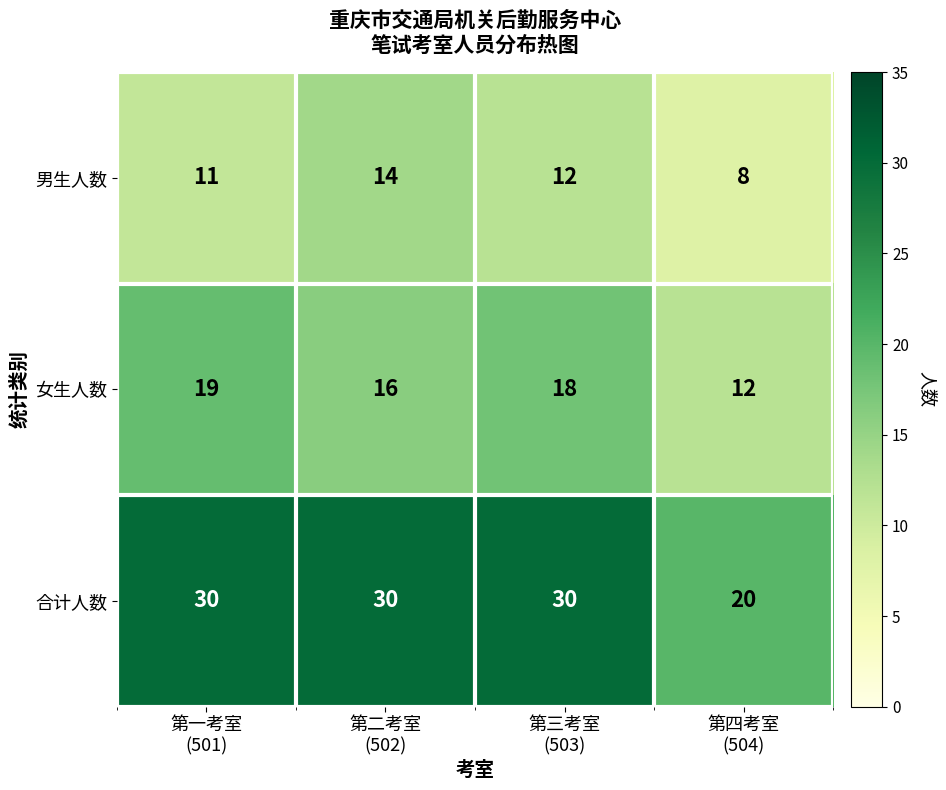

What is the smallest value displayed?

8